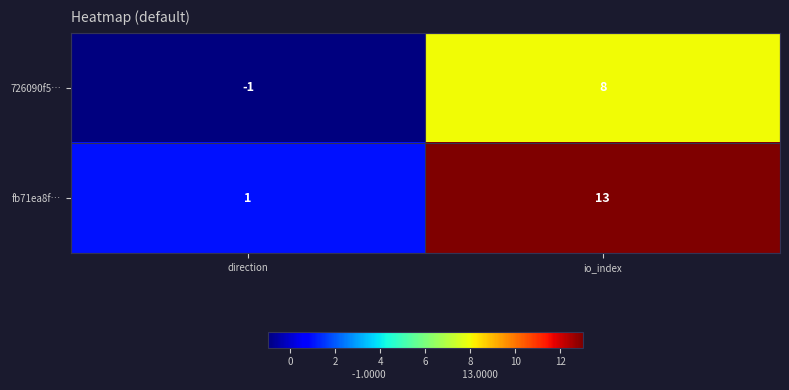

Between direction and io_index, which series saw the biggest shift?

fb71ea8f…